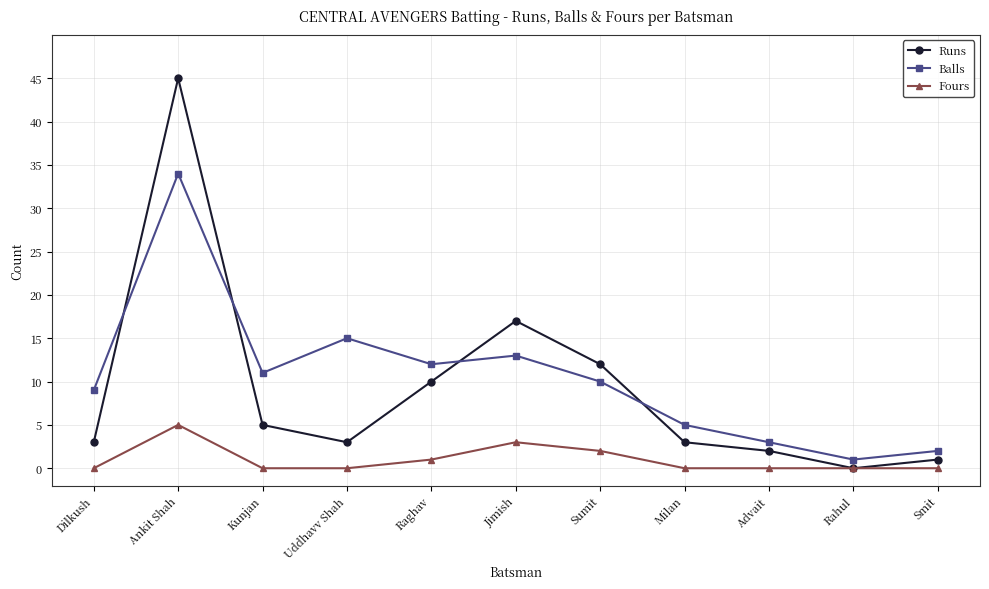

What is the average value of the Fours series?

1